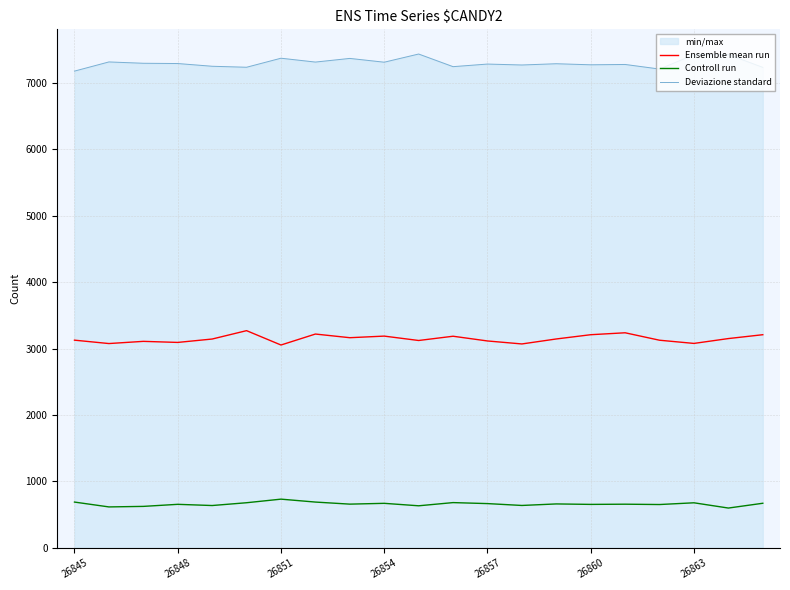

Does the chart have visible grid lines?

Yes